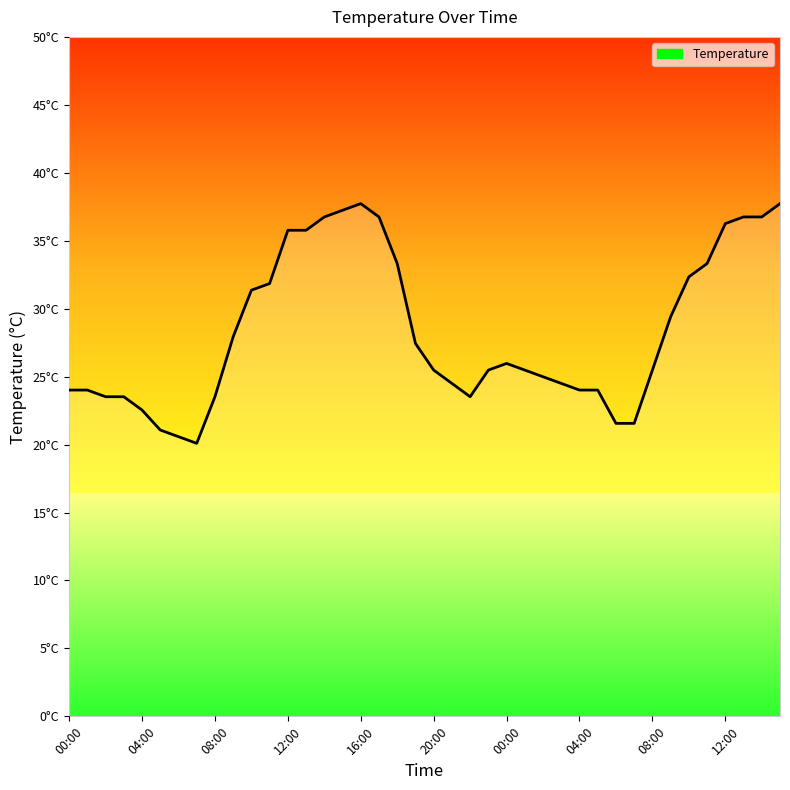

Reading left to right, list all the values displayed in this chart.

24.0	24.0	23.5	23.5	22.5	21.1	20.6	20.1	23.5	27.9	31.4	31.9	35.8	35.8	36.8	37.2	37.7	36.8	33.3	27.4	25.5	24.5	23.5	25.5	26.0	25.5	25.0	24.5	24.0	24.0	21.6	21.6	25.5	29.4	32.3	33.3	36.3	36.8	36.8	37.7